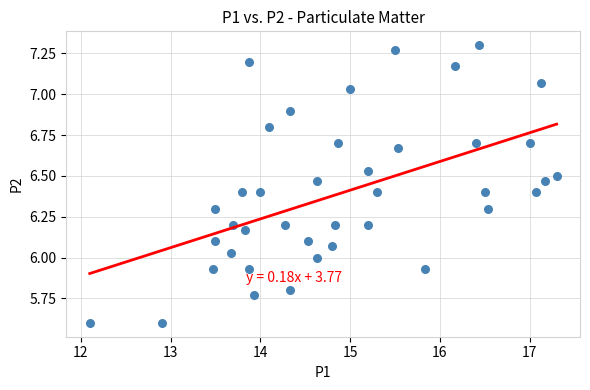

What is the range of Y values (max minus min)?

1.7